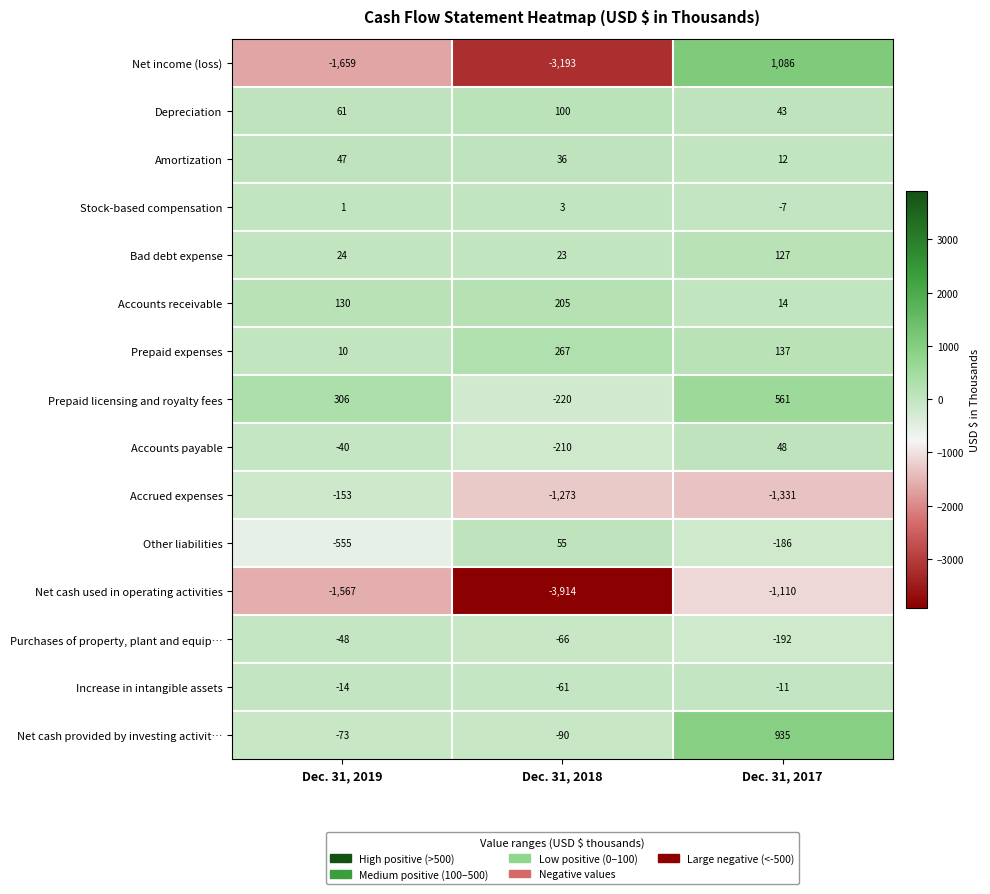

Where does the Accrued expenses series first go above -1273?

Dec. 31, 2019